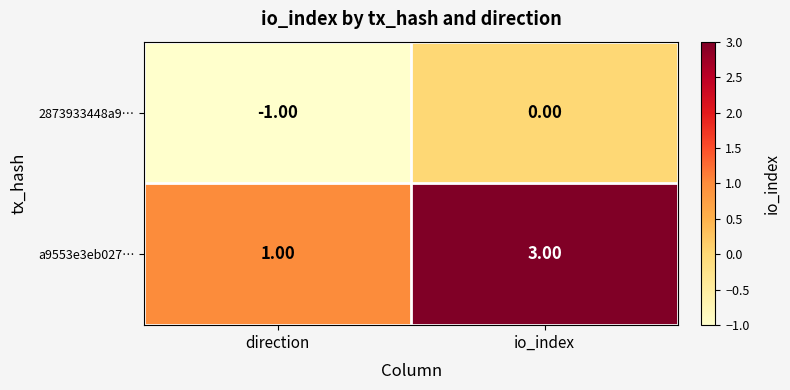

At which label does 2873933448a9… reach its minimum?

direction